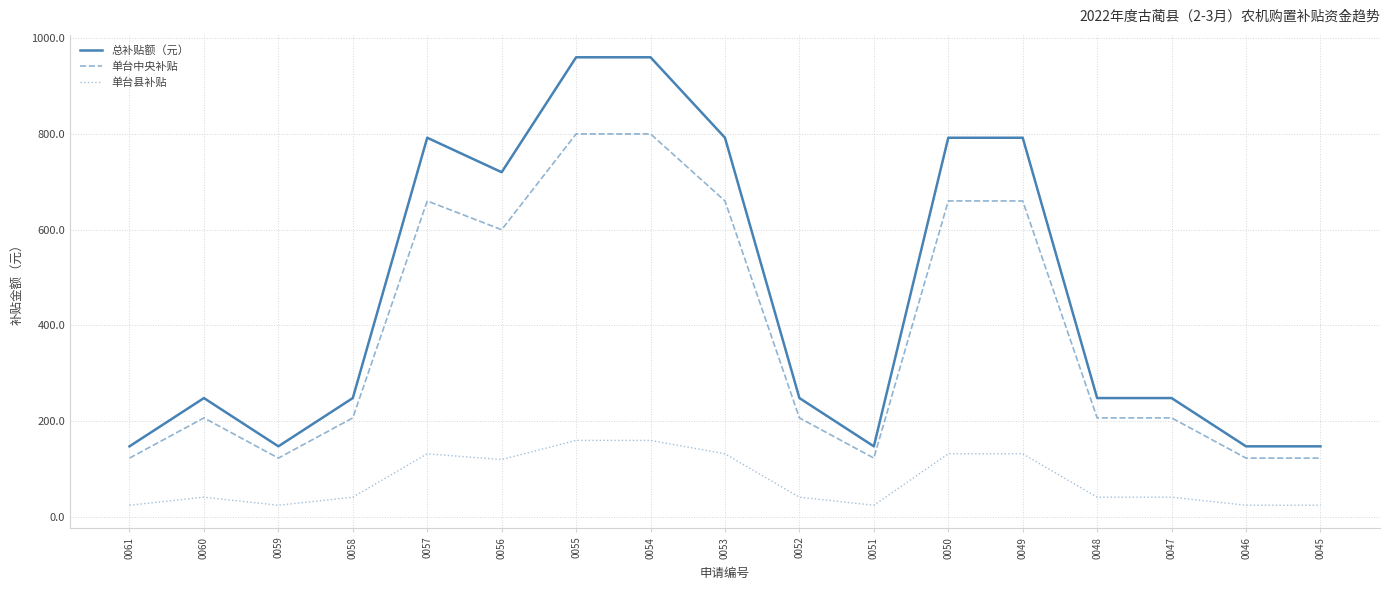

Which series changed the most between 0056 and 0045?

总补贴额（元）